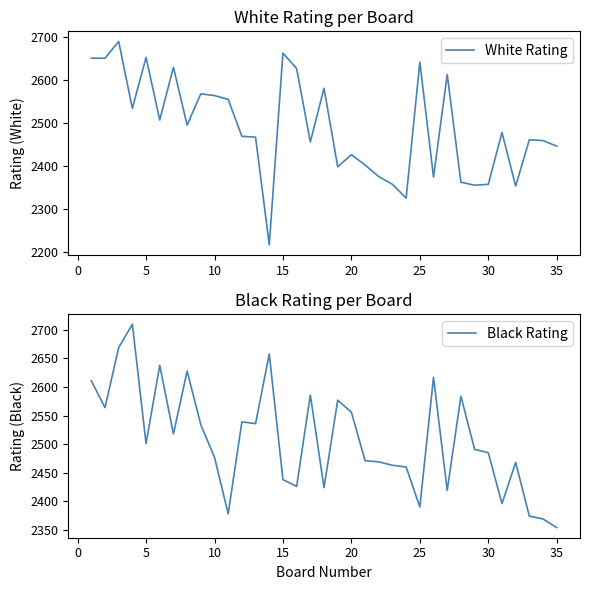

True or false: Black Rating has more than 1 points higher than both neighbors.

True